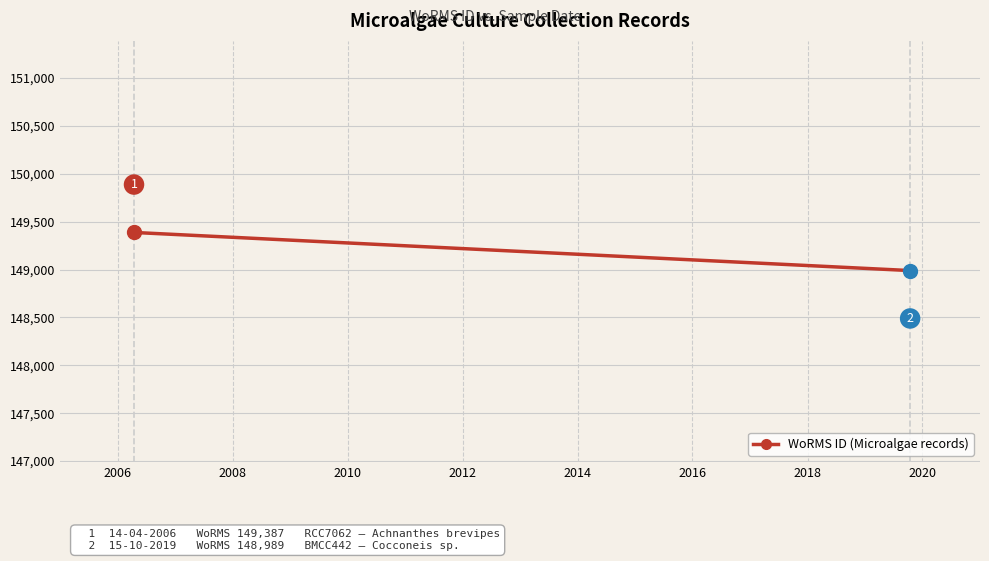

What is the value of the 2nd point from the left?

148989